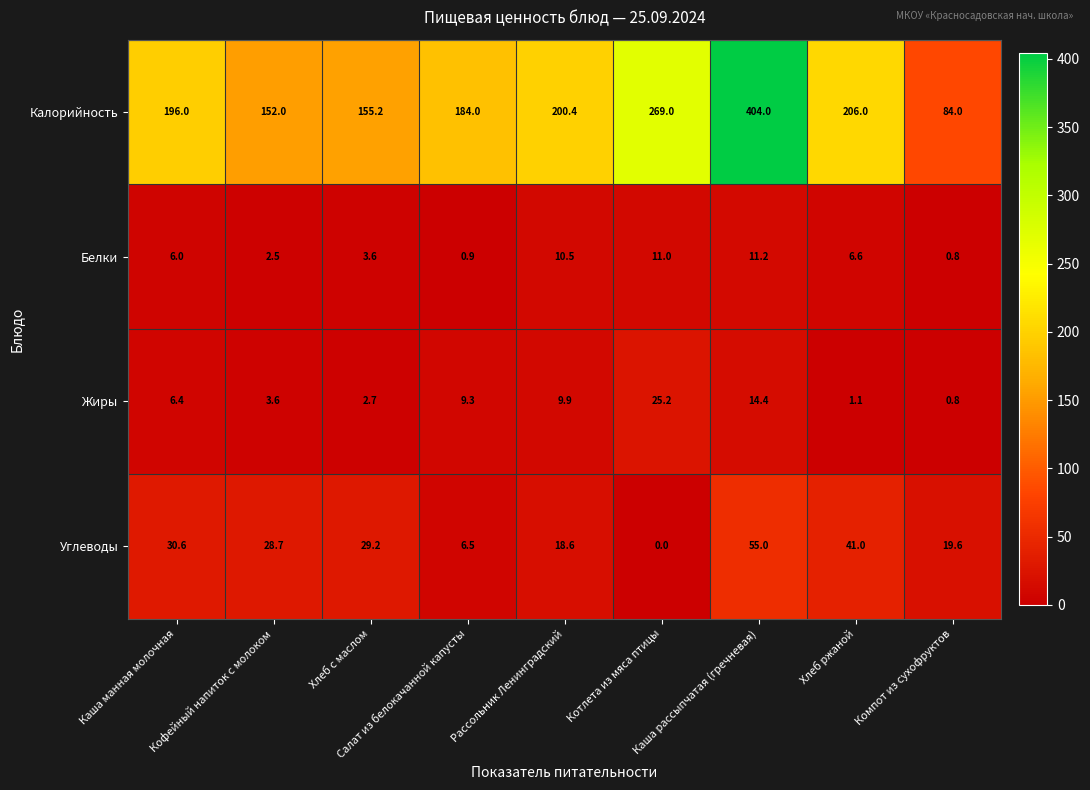

At which category is the sum across all series the highest?

Каша рассыпчатая (гречневая)